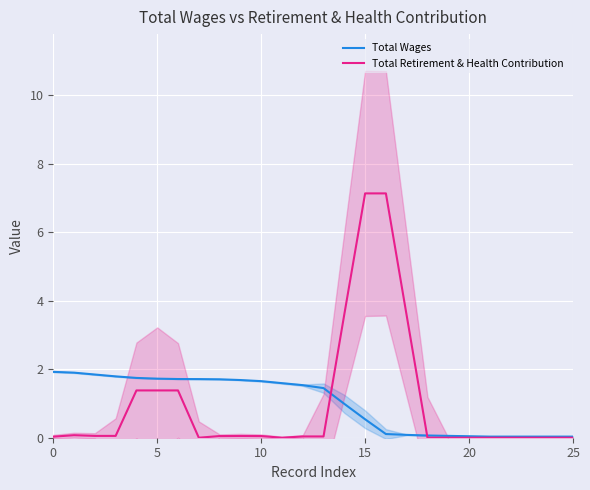

What is the difference between the maximum and minimum values in the Total Wages series?

1.9